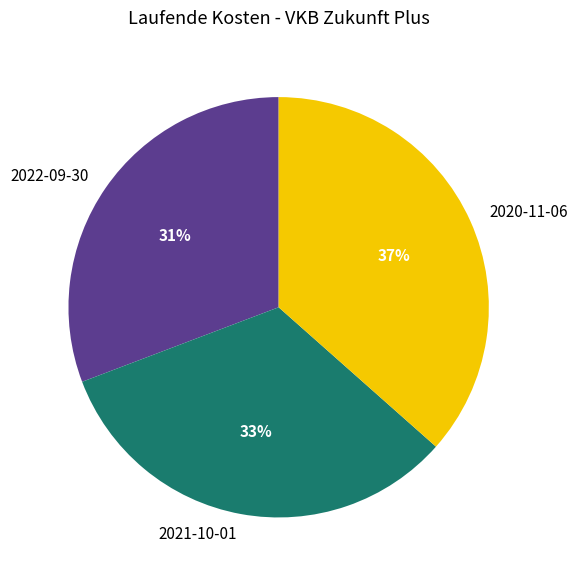

Combined, do 2020-11-06 and 2022-09-30 account for over 50%?

Yes